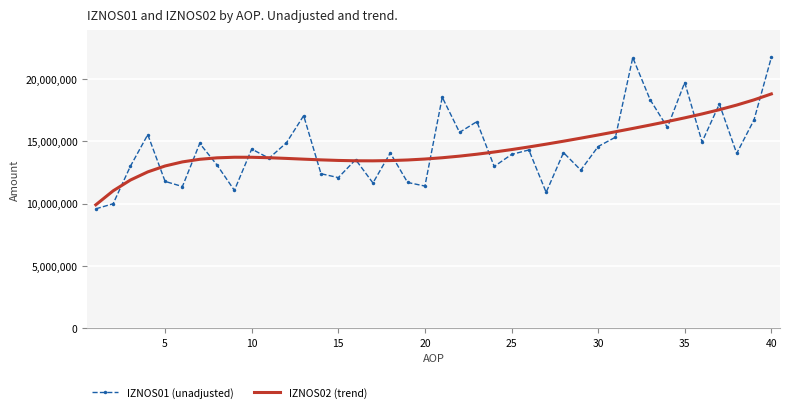

What is the sum of all IZNOS01 (unadjusted) values?

577994603.2